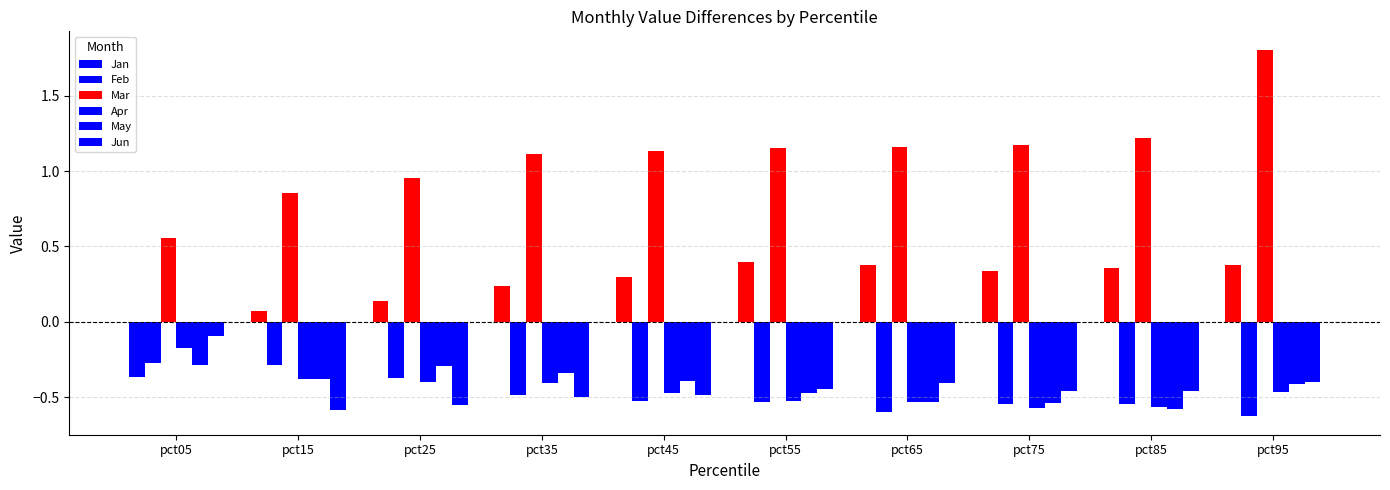

Between pct65 and pct85, which series saw the biggest shift?

Mar